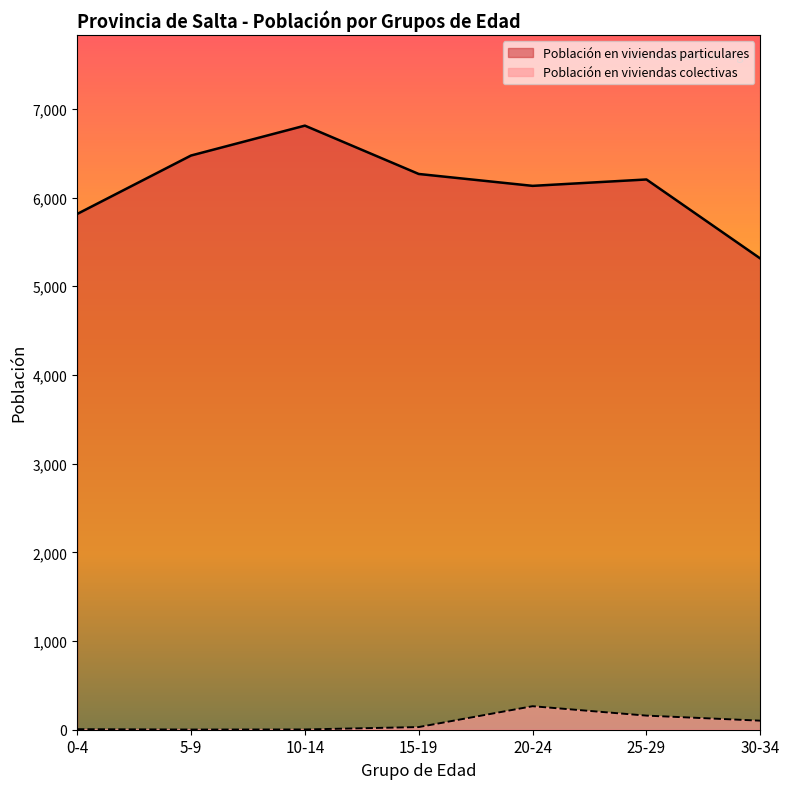

At which label does Población en viviendas particulares first exceed 6204?

5-9